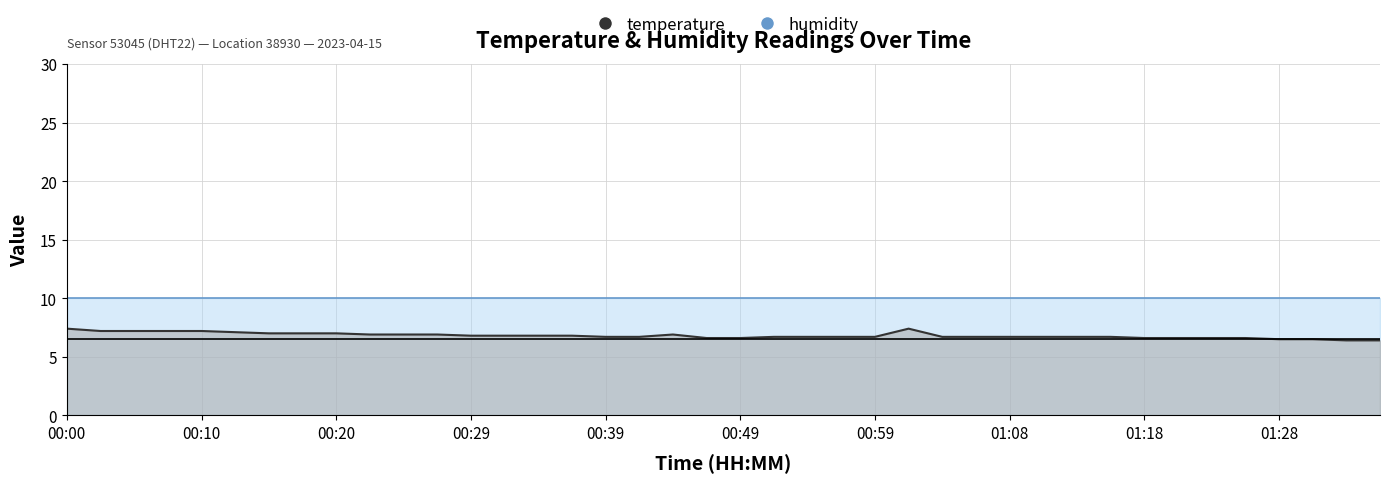

True or false: the data shows 1.7 at 00:44.

False